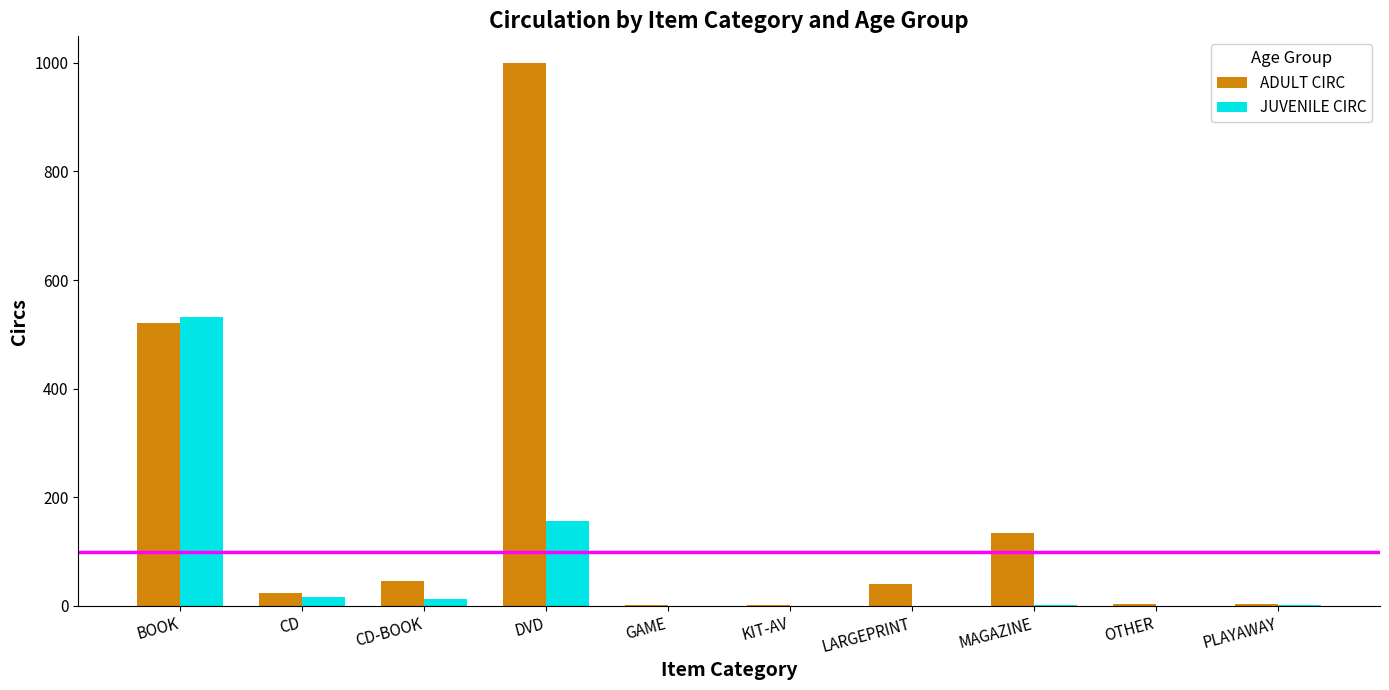

What is the maximum value shown in the chart?

999